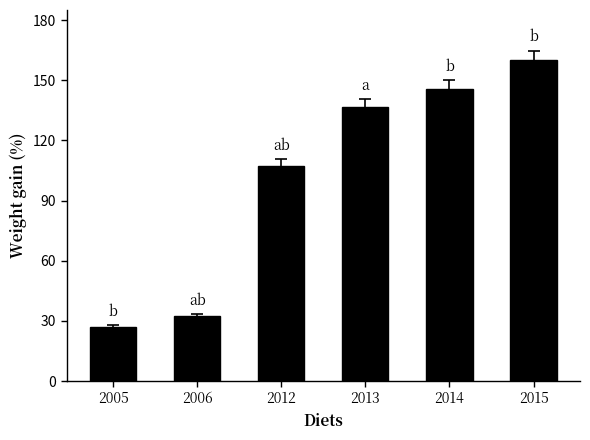

List the labels in order of value, largest first.

2015, 2014, 2013, 2012, 2006, 2005